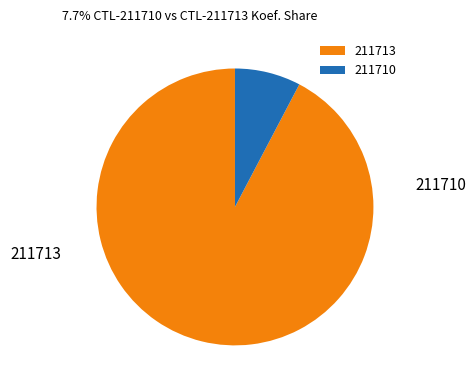

What is the ratio of the value at 211713 to the value at 211710?

12.0